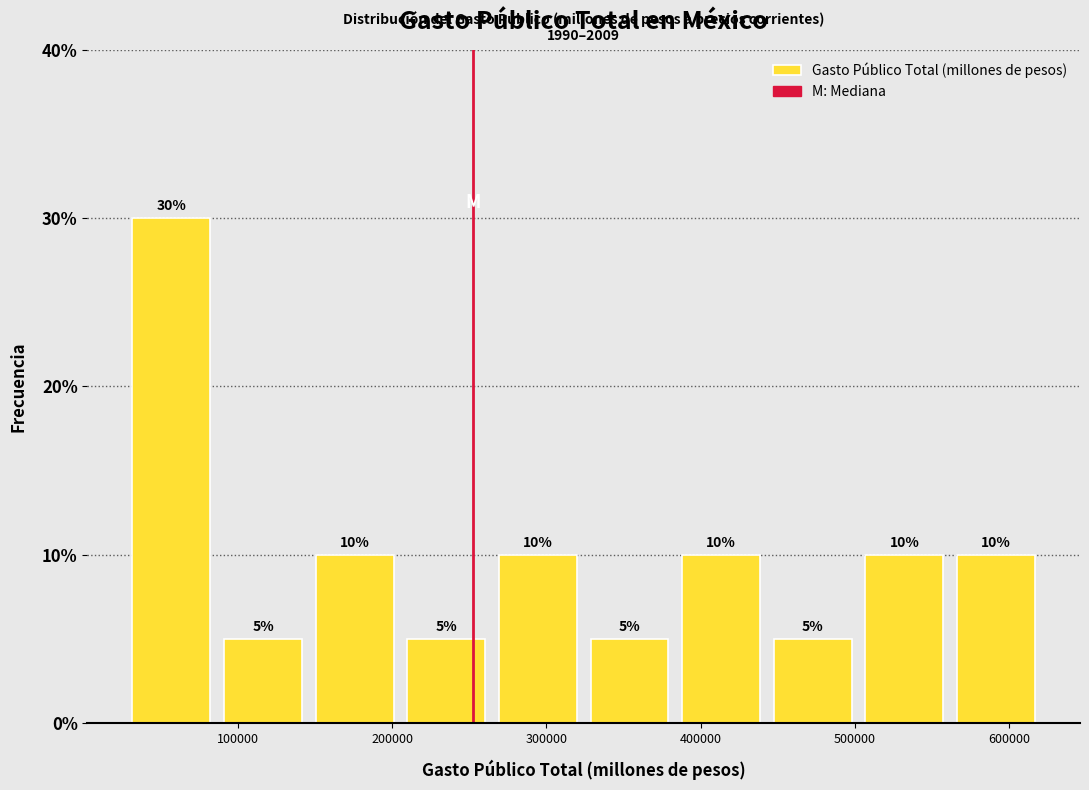

Reading left to right, list every bar in this chart as the range it spans on the x-axis followed by its height. The bar edges are not printed on the chart, so give them approximately, as read against the axis.

30000 to 90000: 30
90000 to 150000: 5
150000 to 210000: 10
210000 to 260000: 5
260000 to 320000: 10
320000 to 380000: 5
380000 to 440000: 10
440000 to 500000: 5
500000 to 560000: 10
560000 to 620000: 10